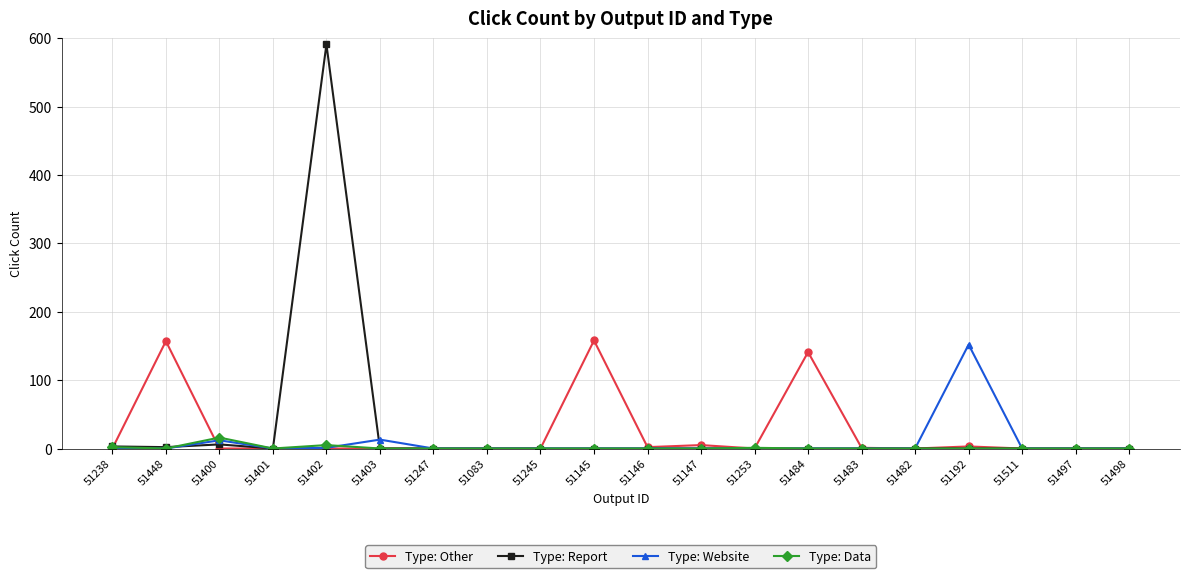

Does the chart display data point markers on the line(s)?

Yes